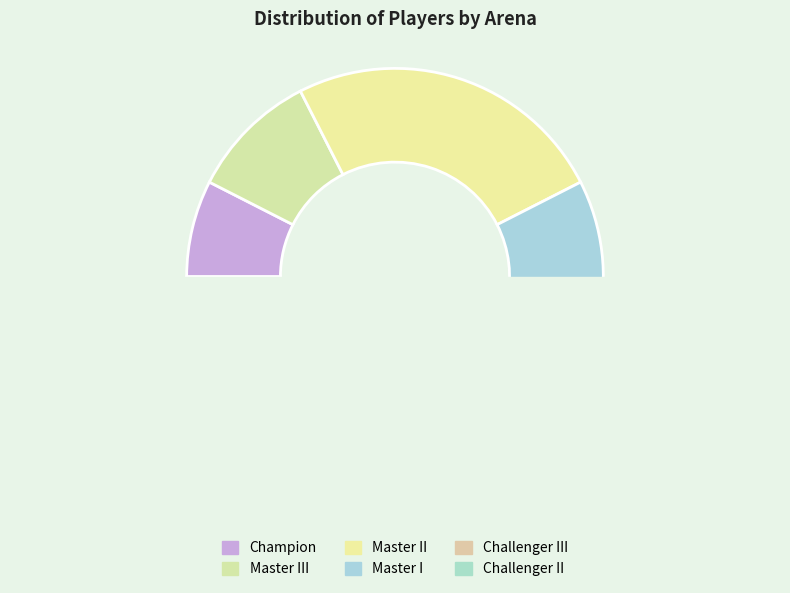

To the nearest percent, what is the difference between the Challenger II and Master I slice percentages?

10%